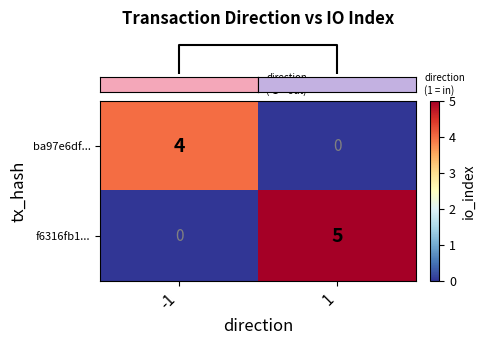

How many distinct data groups are displayed?

2